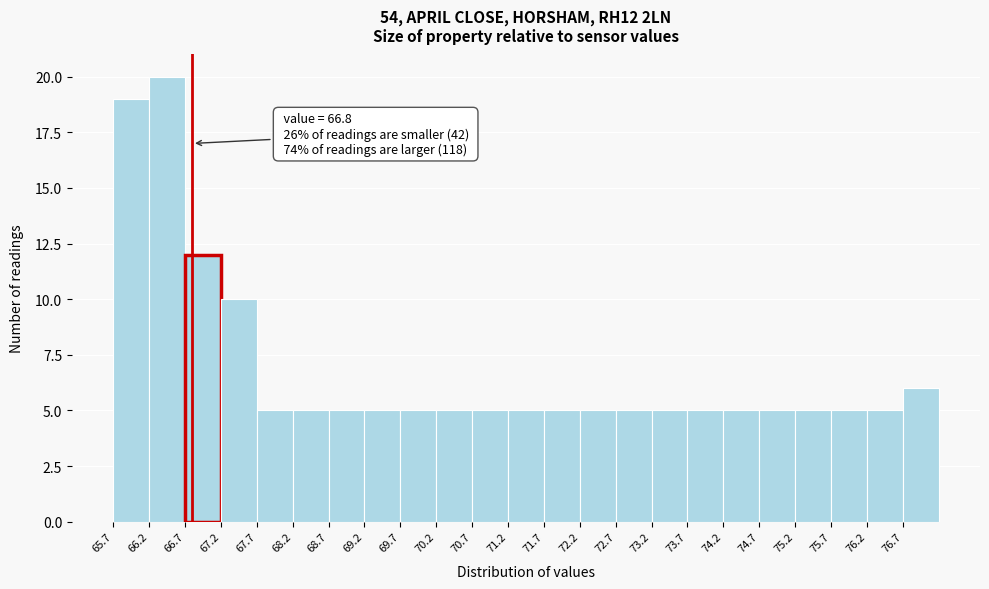

Over which range of the x-axis is the bar tallest?

66.2 to 66.7